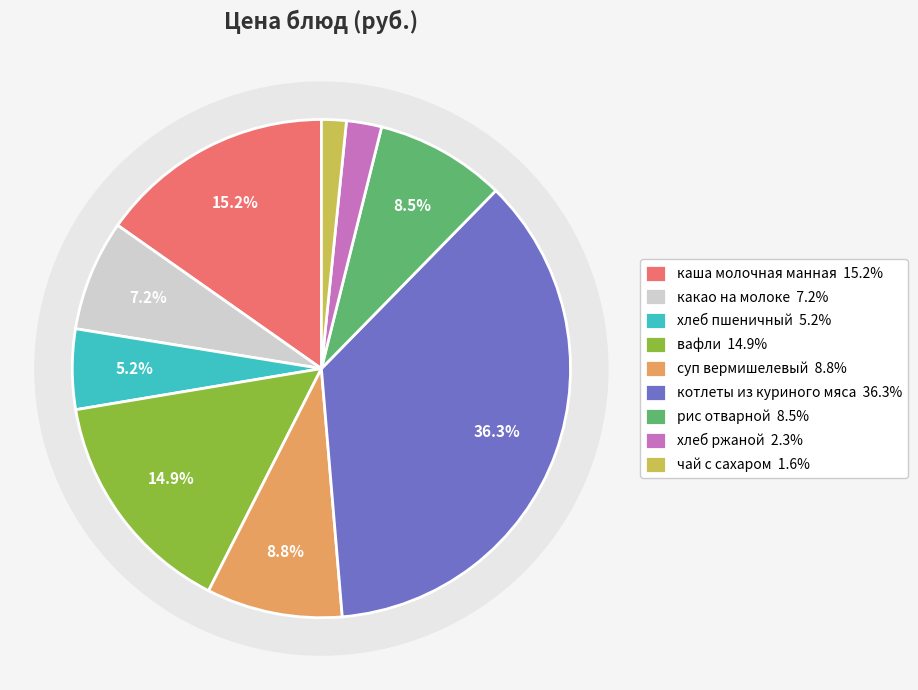

The суп вермишелевый slice represents 9% of the pie. True or false?

True